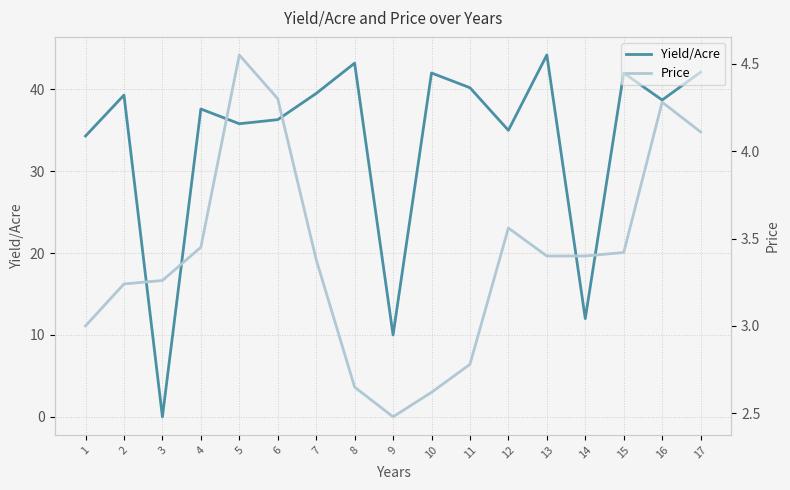

Reading left to right, extract all data points from this chart.

Yield/Acre: 1=34.3	2=39.3	3=0.0	4=37.6	5=35.8	6=36.3	7=39.5	8=43.2	9=10.0	10=42.0	11=40.2	12=35.0	13=44.2	14=12.0	15=42.0	16=38.7	17=42.1
Price: 1=3.0	2=3.2	3=3.3	4=3.5	5=4.5	6=4.3	7=3.4	8=2.6	9=2.5	10=2.6	11=2.8	12=3.6	13=3.4	14=3.4	15=3.4	16=4.3	17=4.1